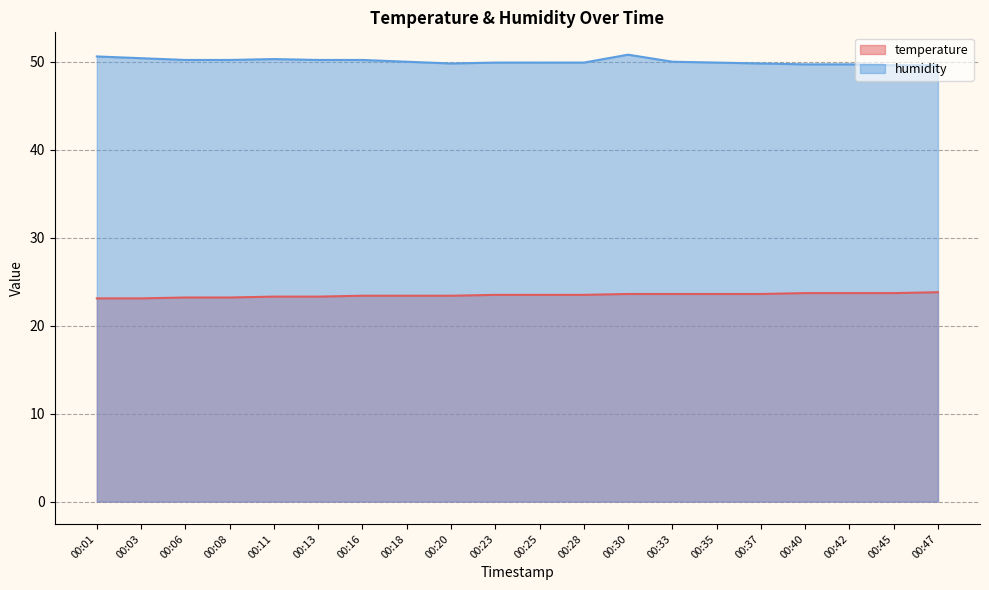

Is it true that humidity equals 49.6 at 00:47?

True